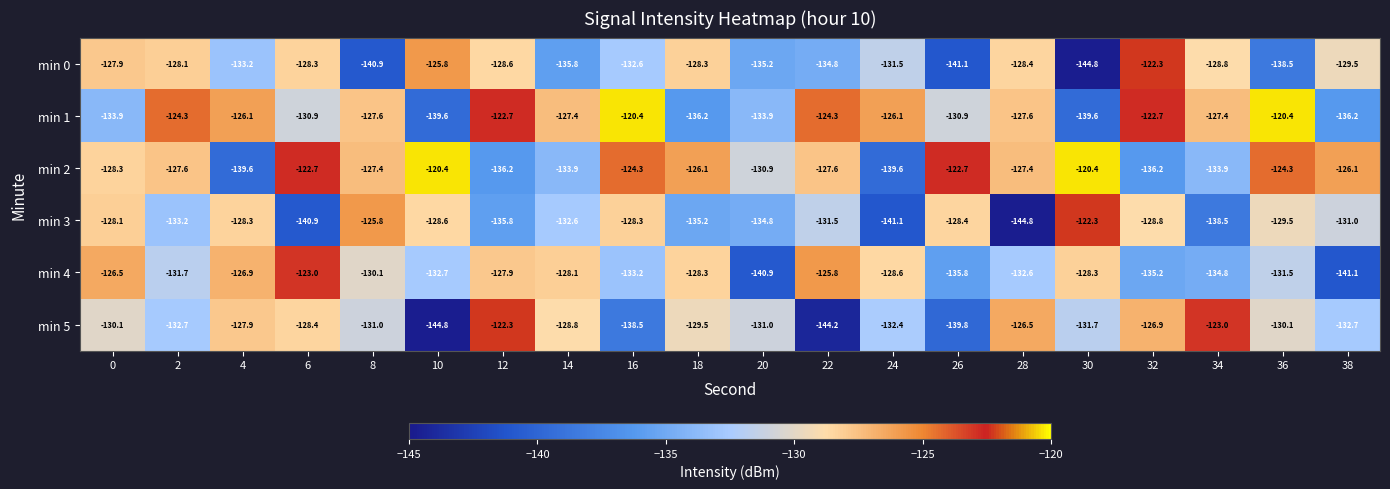

What is the difference between the highest and lowest values at 20?

10.0